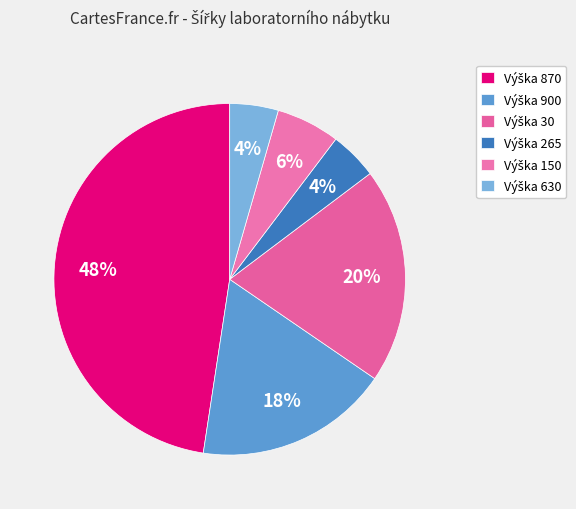

Count the number of slices in the pie.

6